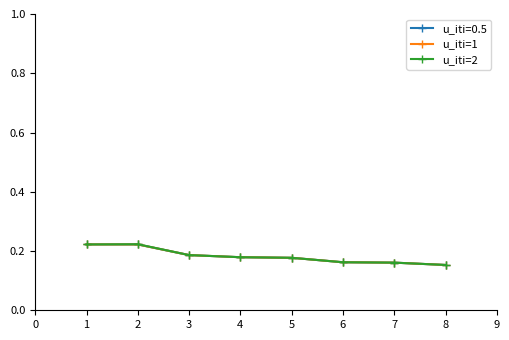

True or false: u_iti=1 and u_iti=2 intersect in this chart.

False